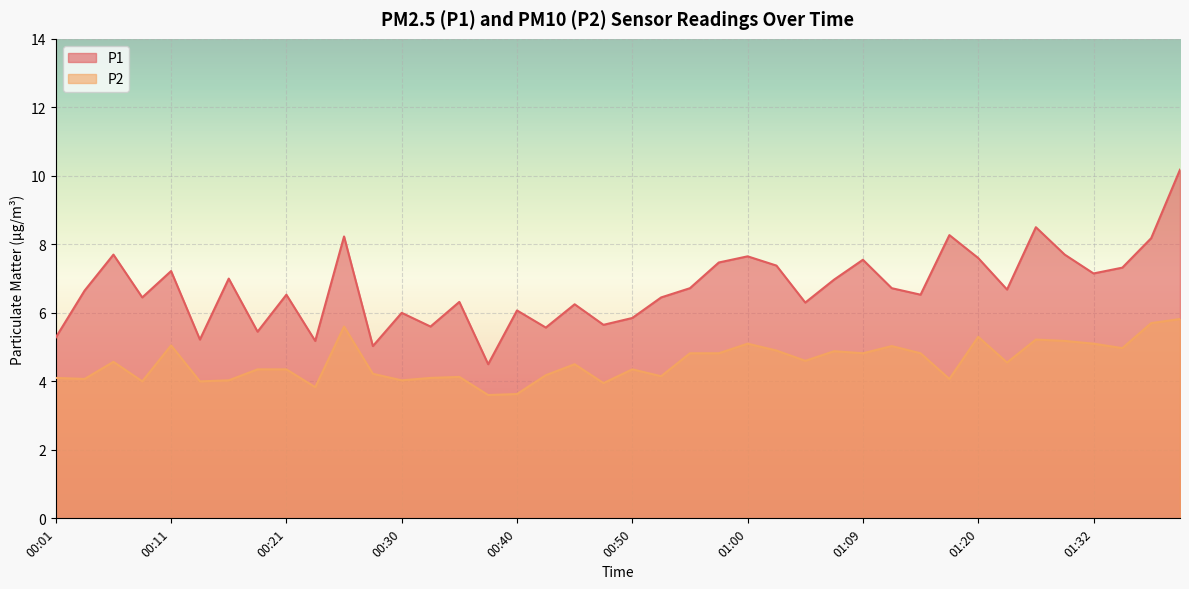

At which label does P2 reach its peak?

01:50